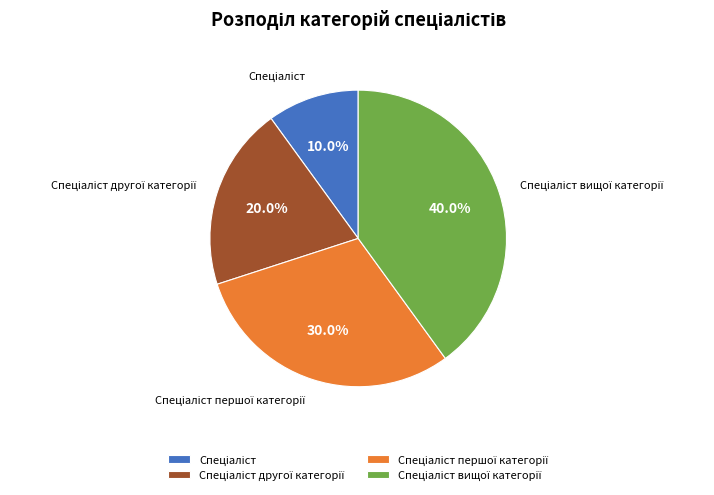

Is there any slice that represents more than half of the pie?

No